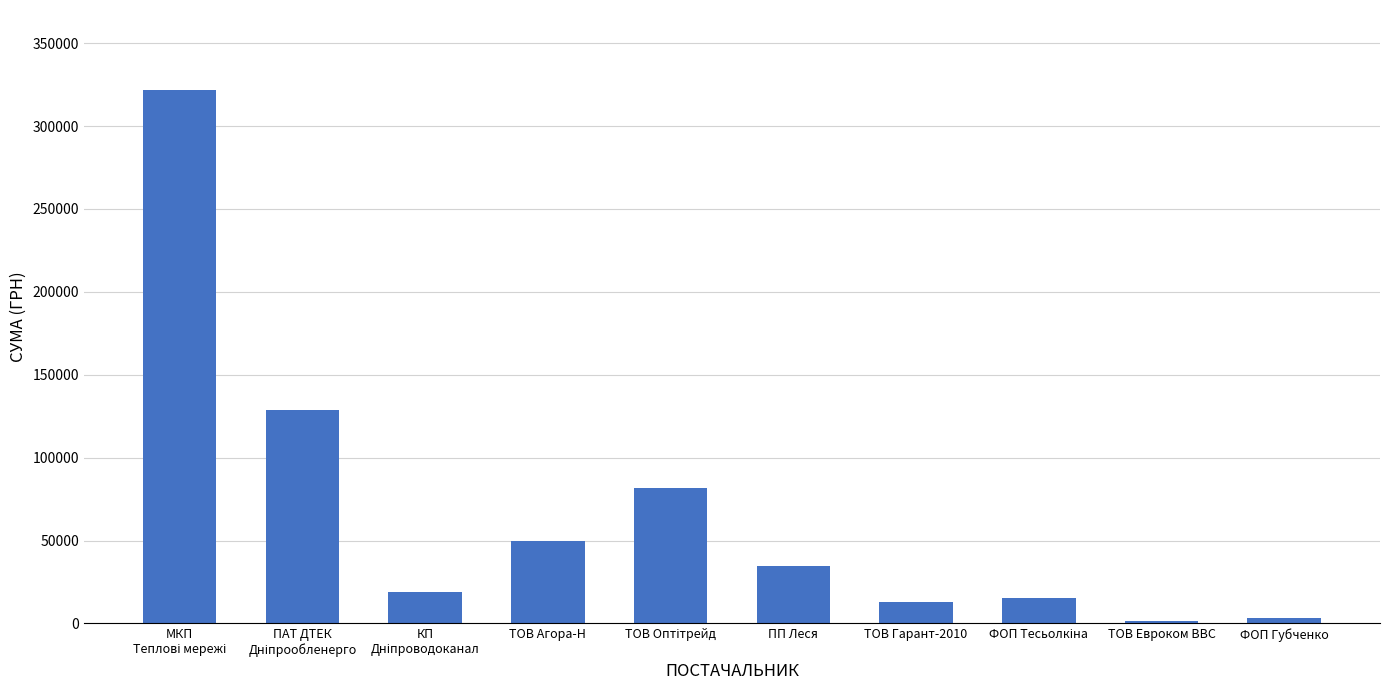

True or false: the data shows 34378.0 at ПП Леся.

True